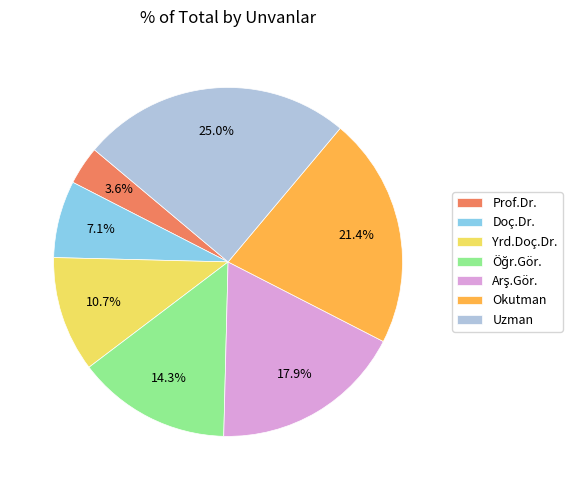

Which has a higher value, Okutman or Uzman?

Uzman